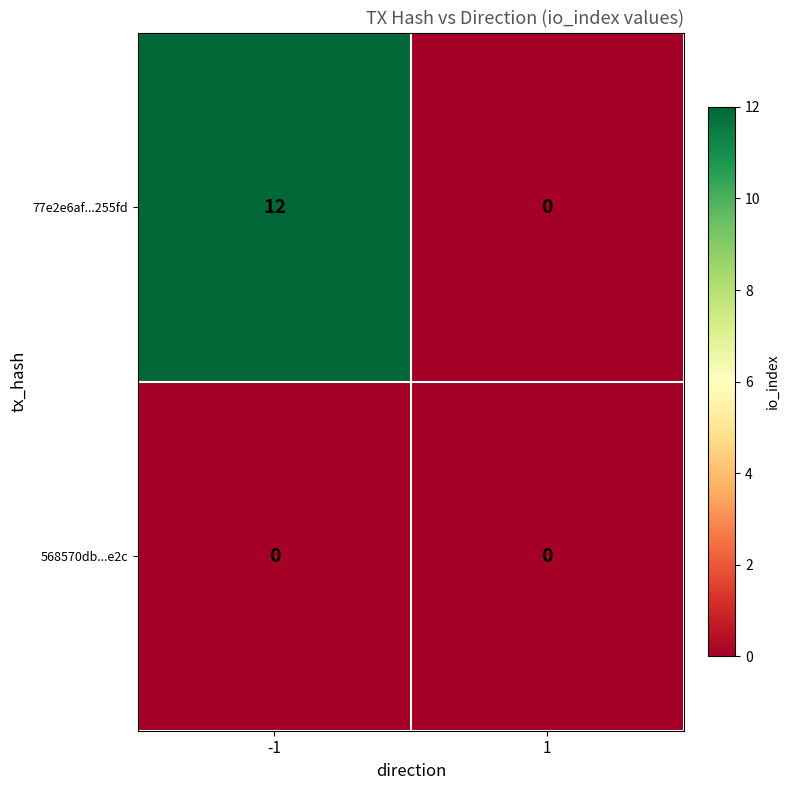

How many distinct data groups are displayed?

2